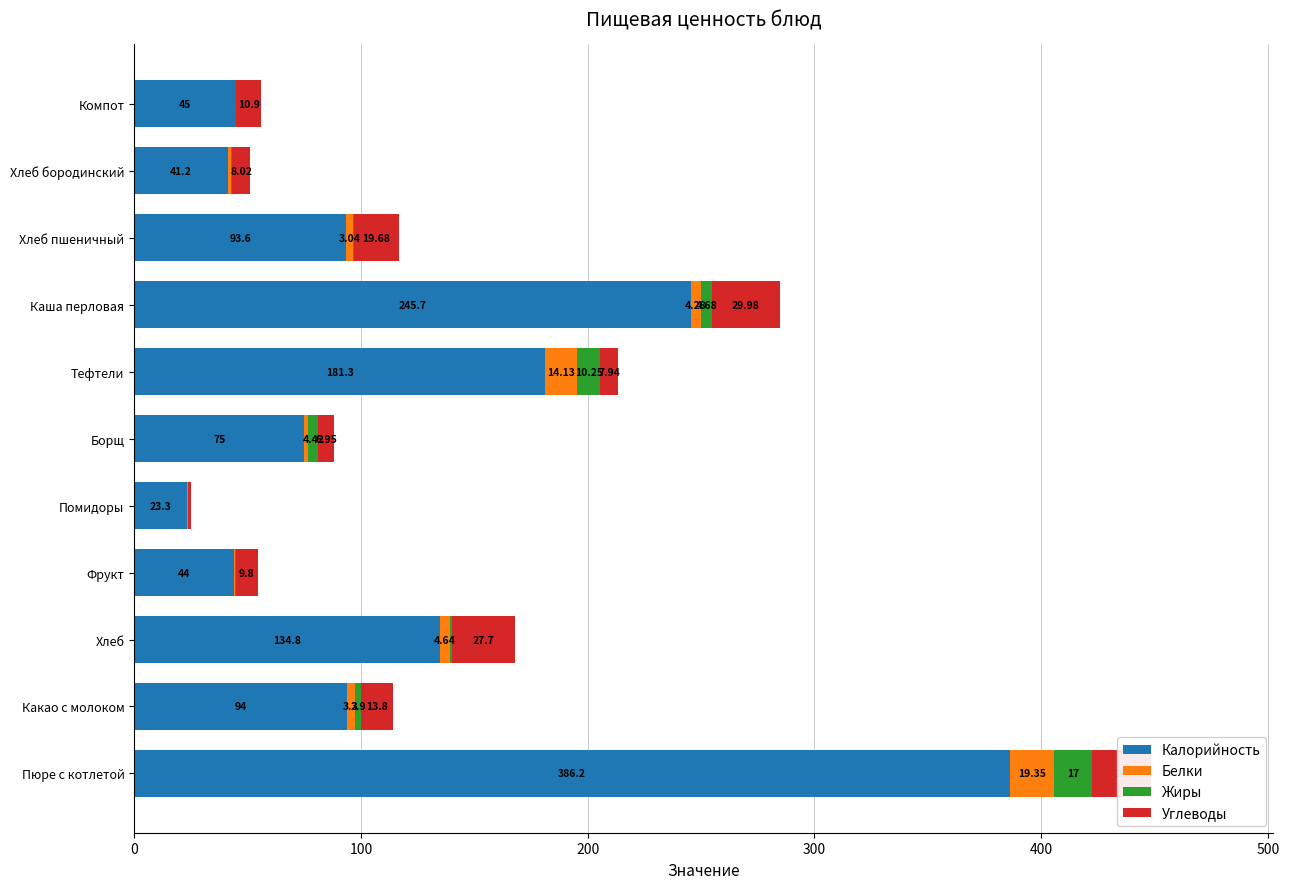

What is the total value across all series at Фрукт?

54.6